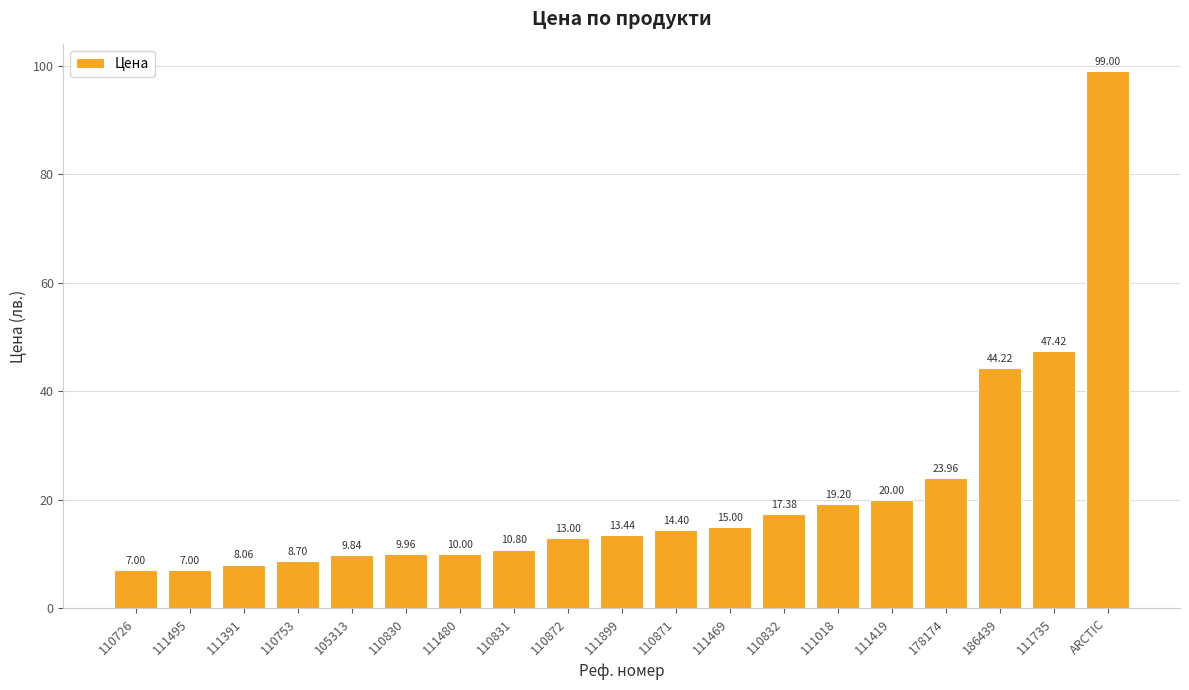

What position from the right is 111419?

5